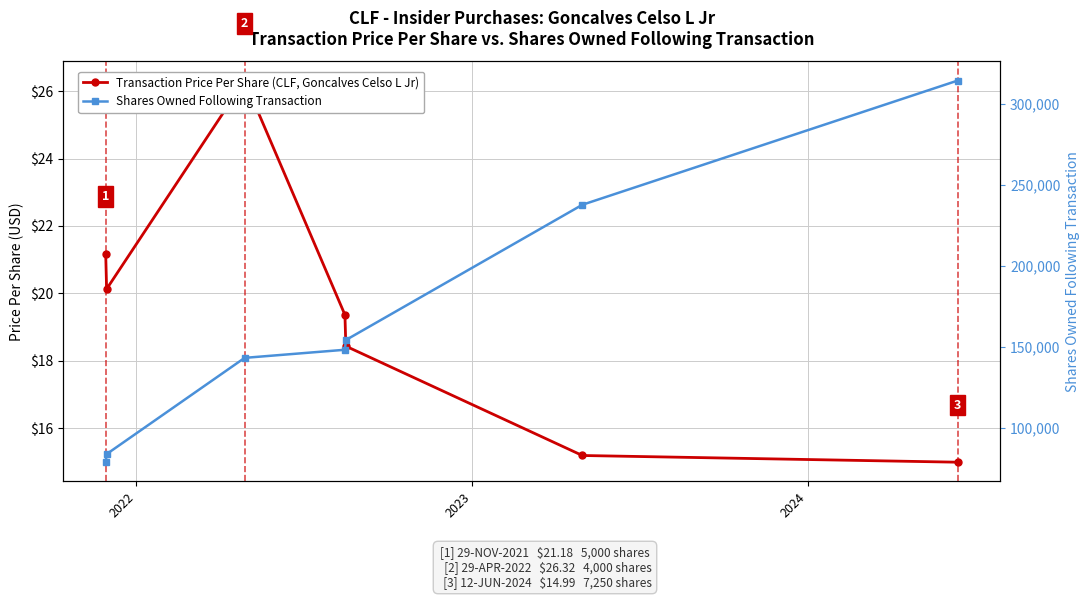

How many lines are shown in the chart?

2